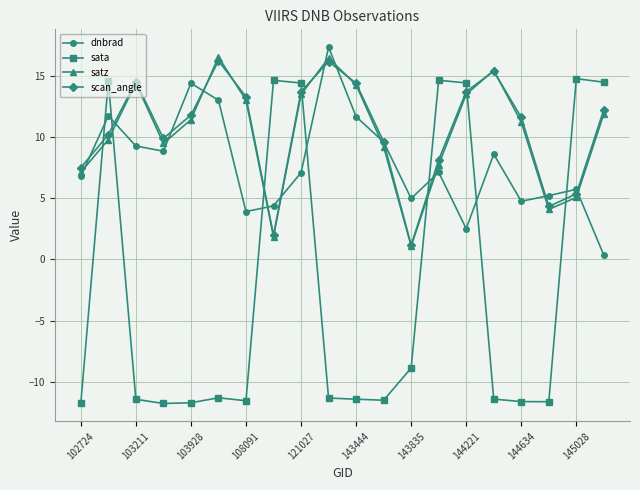

What is the maximum value for satz?

16.5